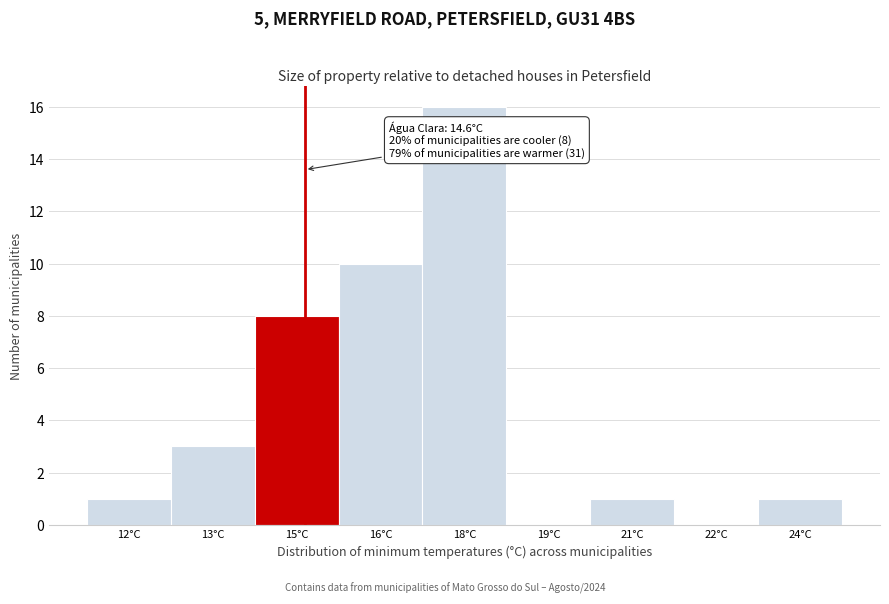

Reading right to left, what are all the values shown in this chart?

24°C=1	22°C=0	21°C=1	19°C=0	18°C=16	16°C=10	15°C=8	13°C=3	12°C=1